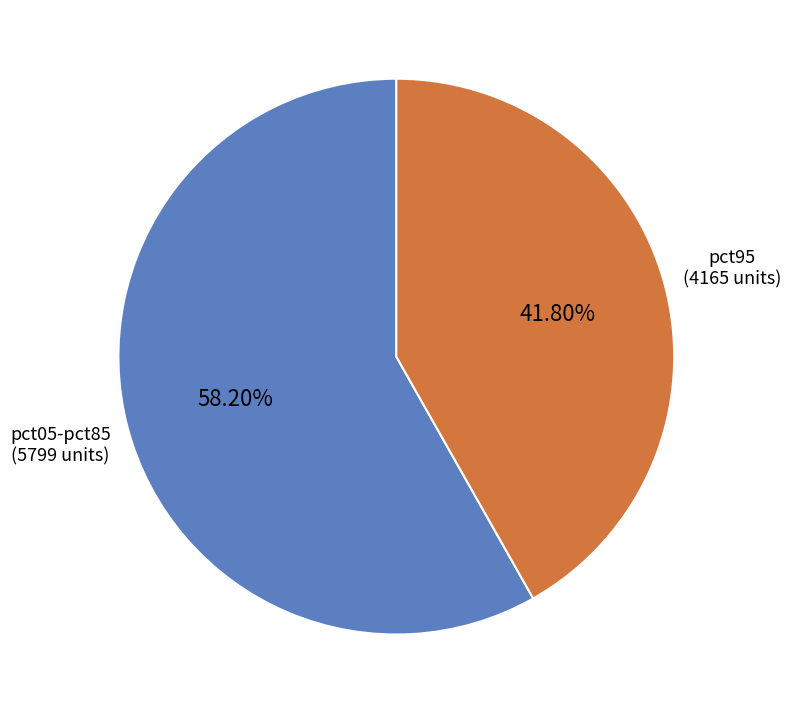

How many segments does this pie chart have?

2